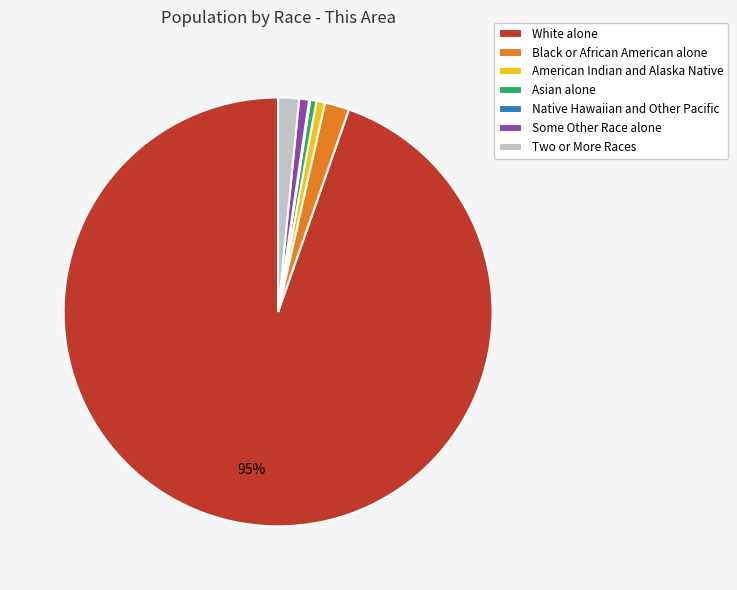

What is the largest slice in the pie chart?

White alone